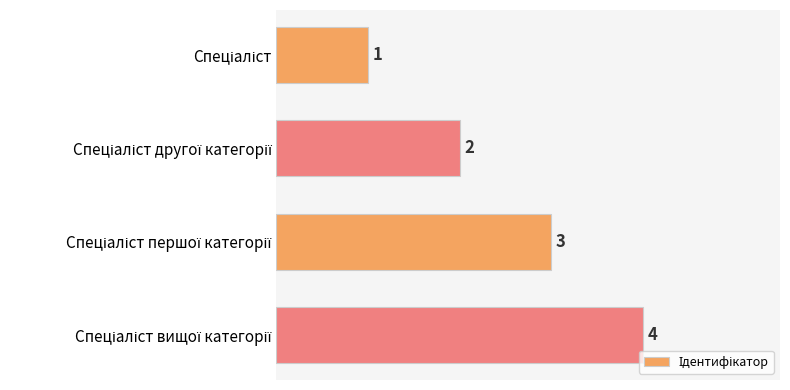

What is the greatest value displayed?

4